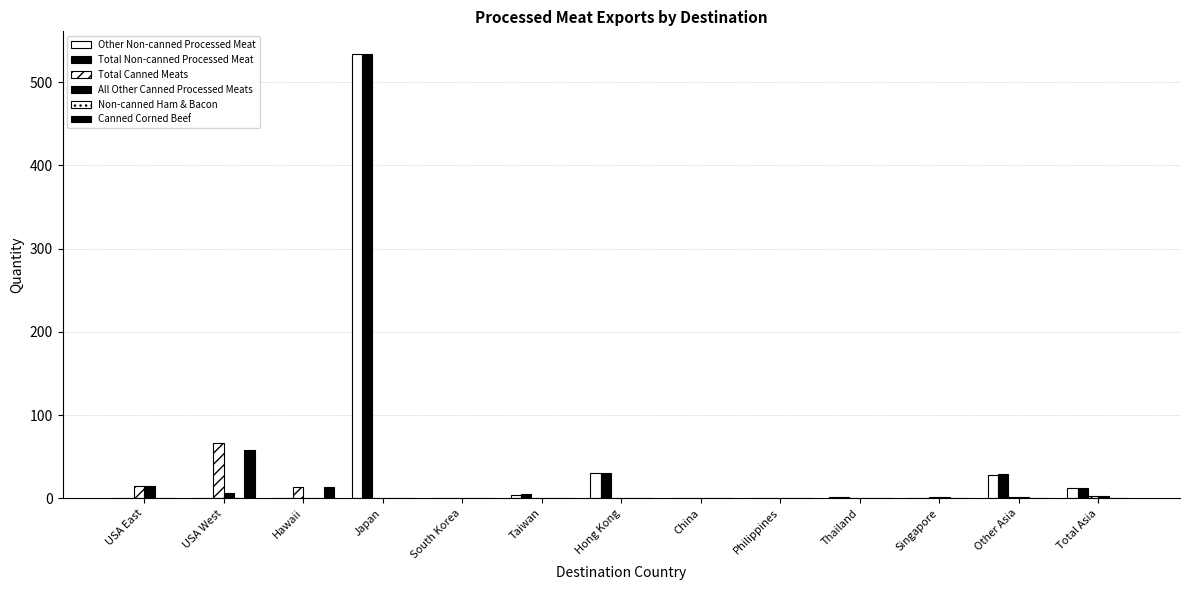

Reading right to left, what are all the values shown in this chart?

Other Non-canned Processed Meat: 11.8	28.4	0.0	1.9	0.1	0.0	30.2	4.3	0.0	534.3	0.0	0.0	0.0
Total Non-canned Processed Meat: 11.8	28.5	0.0	1.9	0.1	0.0	30.2	4.5	0.3	534.3	0.0	0.0	0.0
Total Canned Meats: 2.9	0.9	2.0	0.0	0.0	0.0	0.0	0.0	0.0	0.0	13.4	65.8	14.6
All Other Canned Processed Meats: 2.9	0.9	2.0	0.0	0.0	0.0	0.0	0.0	0.0	0.0	0.0	5.9	14.6
Non-canned Ham & Bacon: 0.4	0.0	0.1	0.0	0.0	0.0	0.0	0.2	0.0	0.0	0.0	0.0	0.0
Canned Corned Beef: 0.0	0.0	0.0	0.0	0.0	0.0	0.0	0.0	0.0	0.0	13.4	58.2	0.0